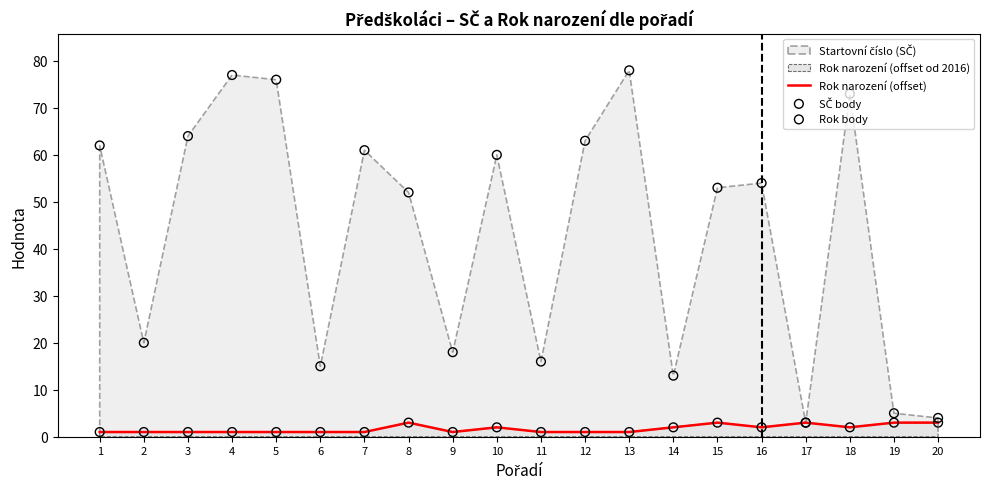

Is the value of Rok narození (offset) at 18 greater than the value of Rok body at 6?

Yes